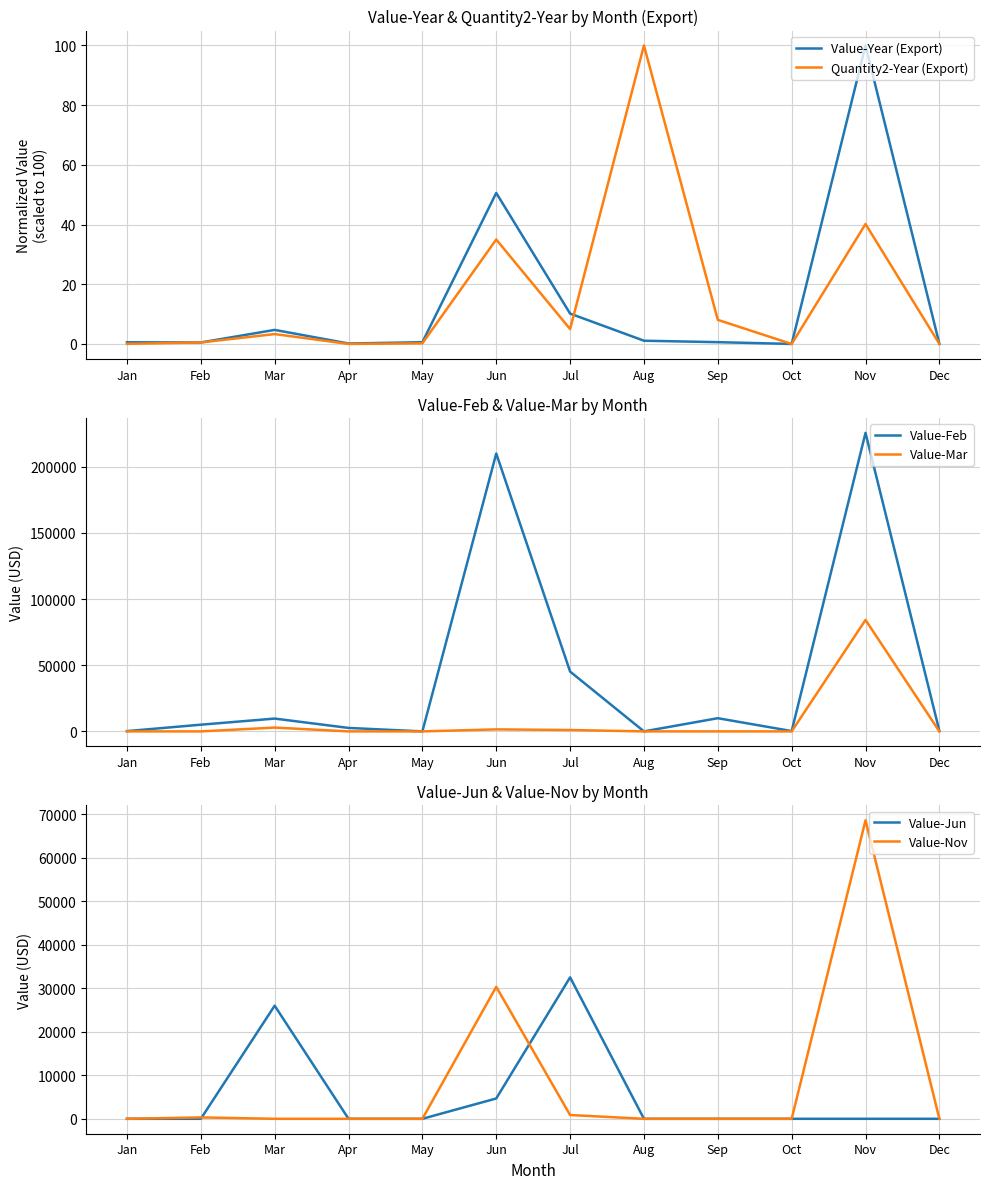

How many lines are shown in the chart?

6